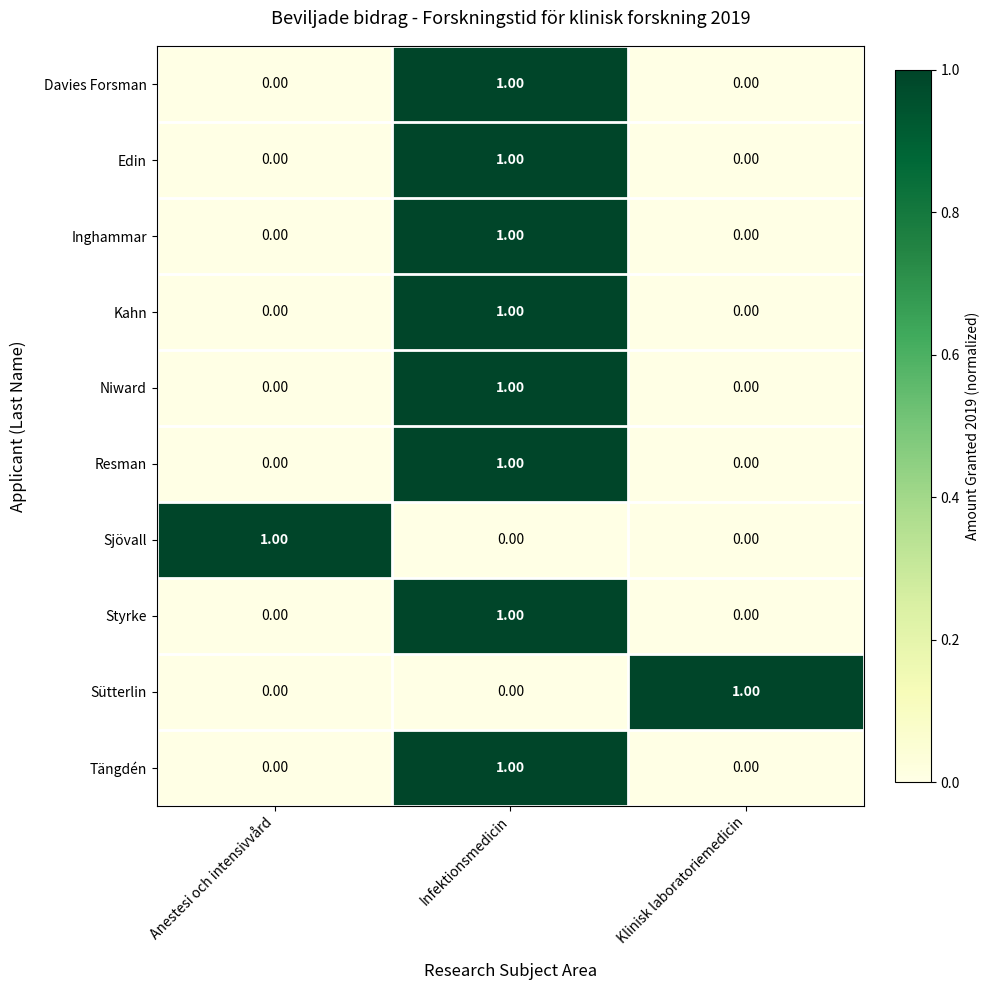

What is the total value across all series at Infektionsmedicin?

8